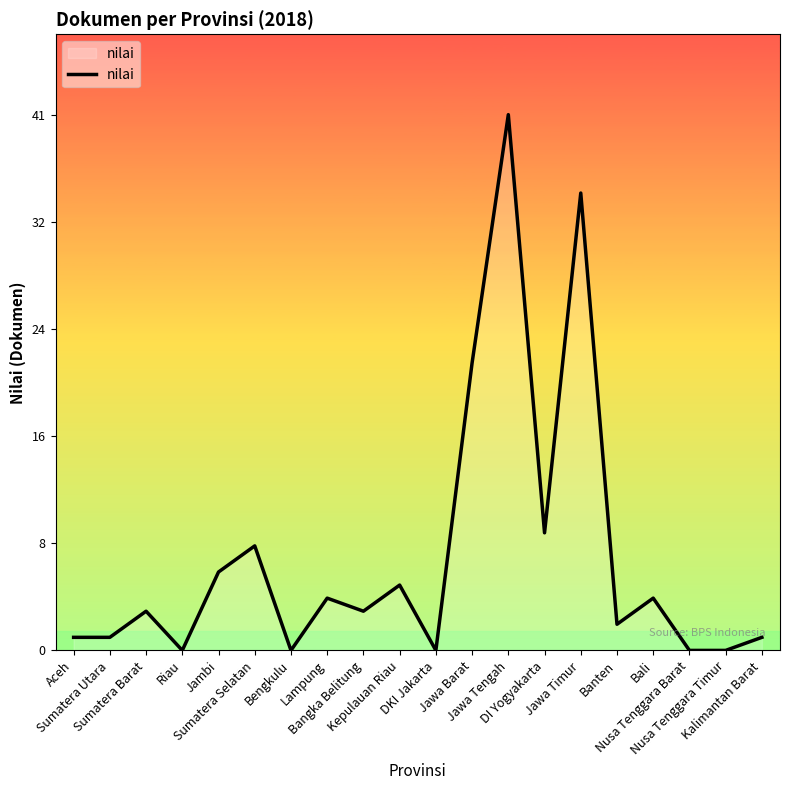

Rank the categories by value from highest to lowest.

Jawa Tengah, Jawa Timur, Jawa Barat, DI Yogyakarta, Sumatera Selatan, Jambi, Kepulauan Riau, Lampung, Bali, Sumatera Barat, Bangka Belitung, Banten, Aceh, Sumatera Utara, Kalimantan Barat, Riau, Bengkulu, DKI Jakarta, Nusa Tenggara Barat, Nusa Tenggara Timur